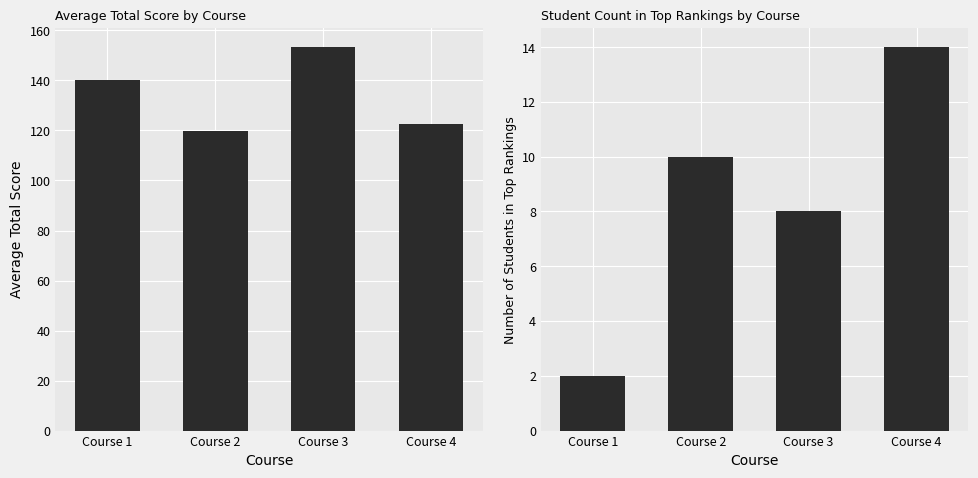

How many bars are there in total?

8